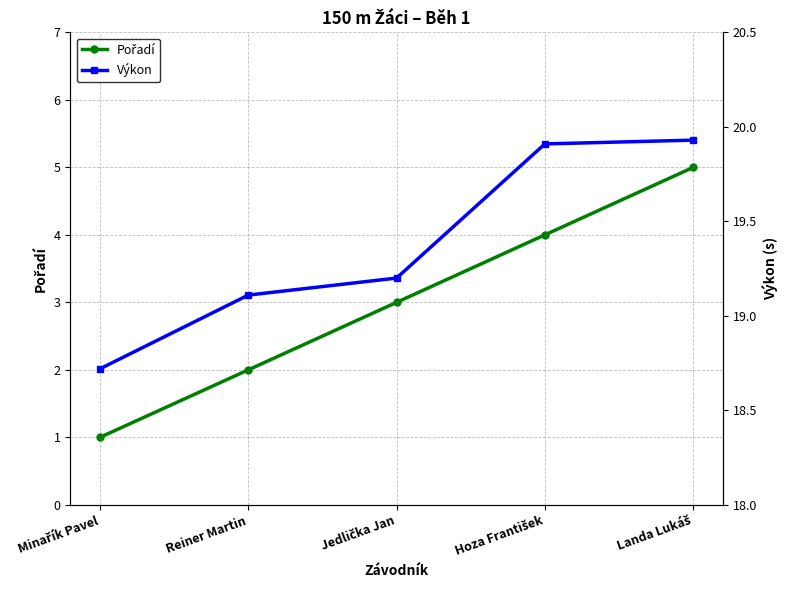

How many lines are shown in the chart?

2